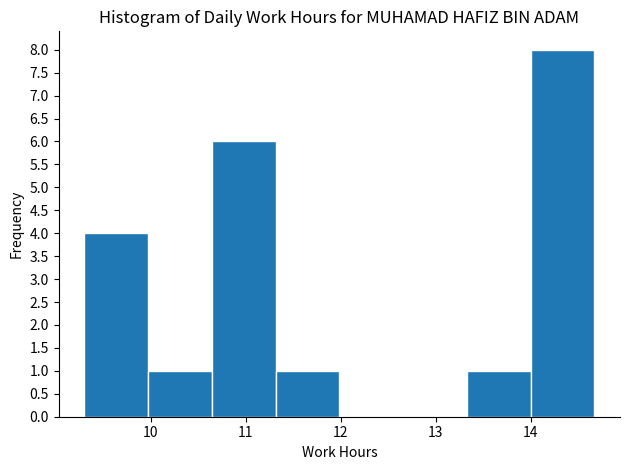

How tall is the bar that spans 13.3 to 14.0 on the x-axis? Neither the bar edges nor the heights are printed on the chart, so give them approximately, as read against the axes.

1